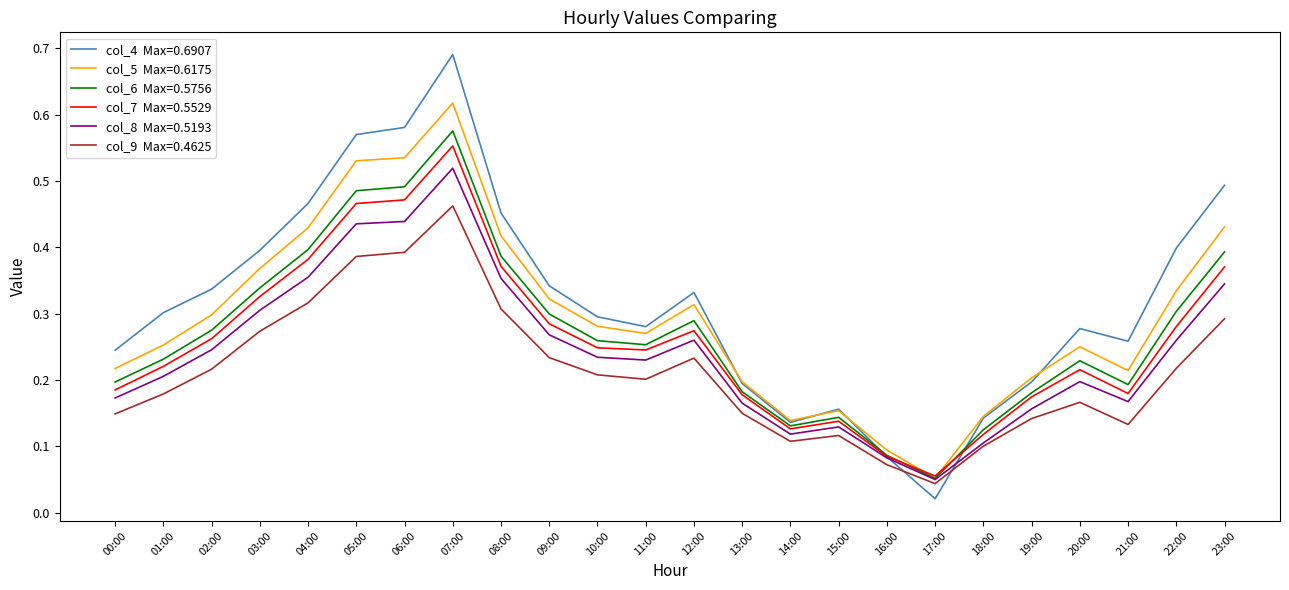

Which category has the lowest value across all series?

17:00